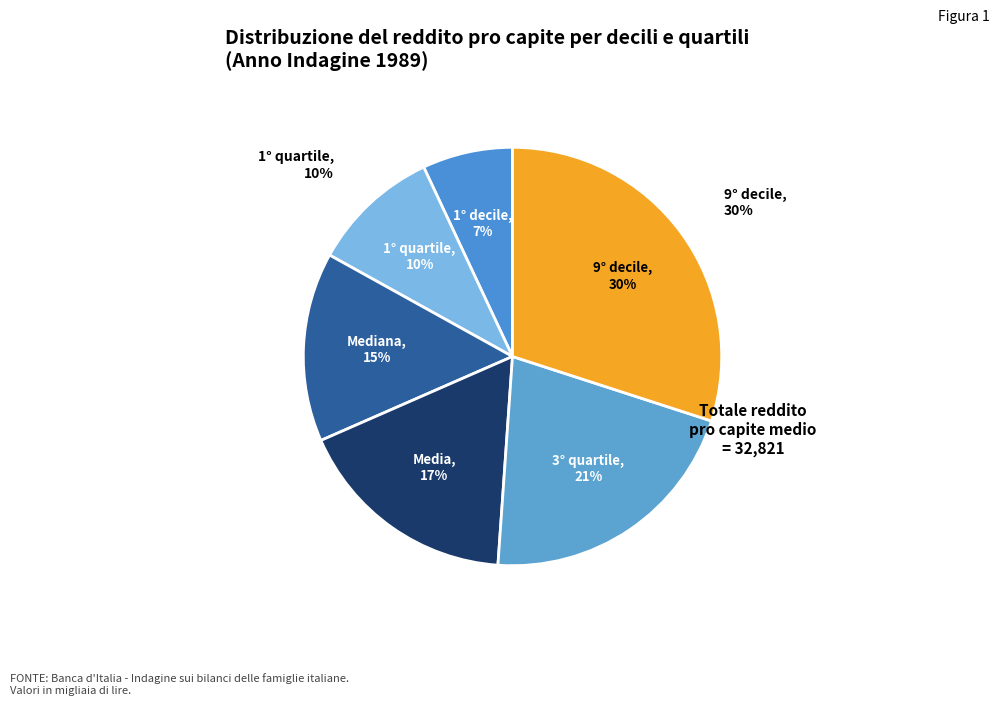

What portion of the pie excludes 9° decile?

70.0%